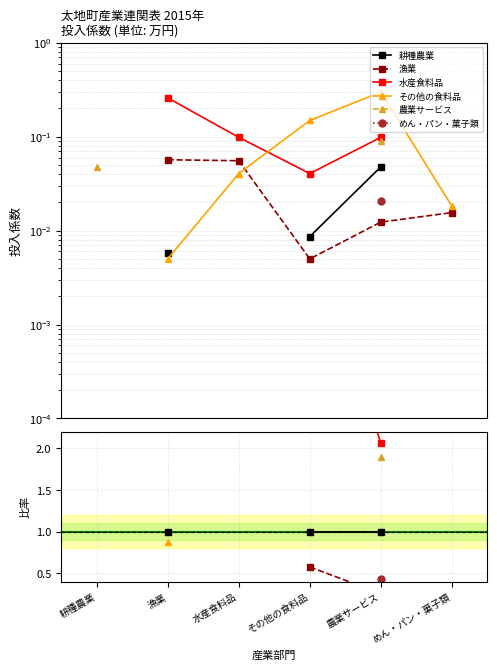

What is the label of the 4th point from the right?

水産食料品